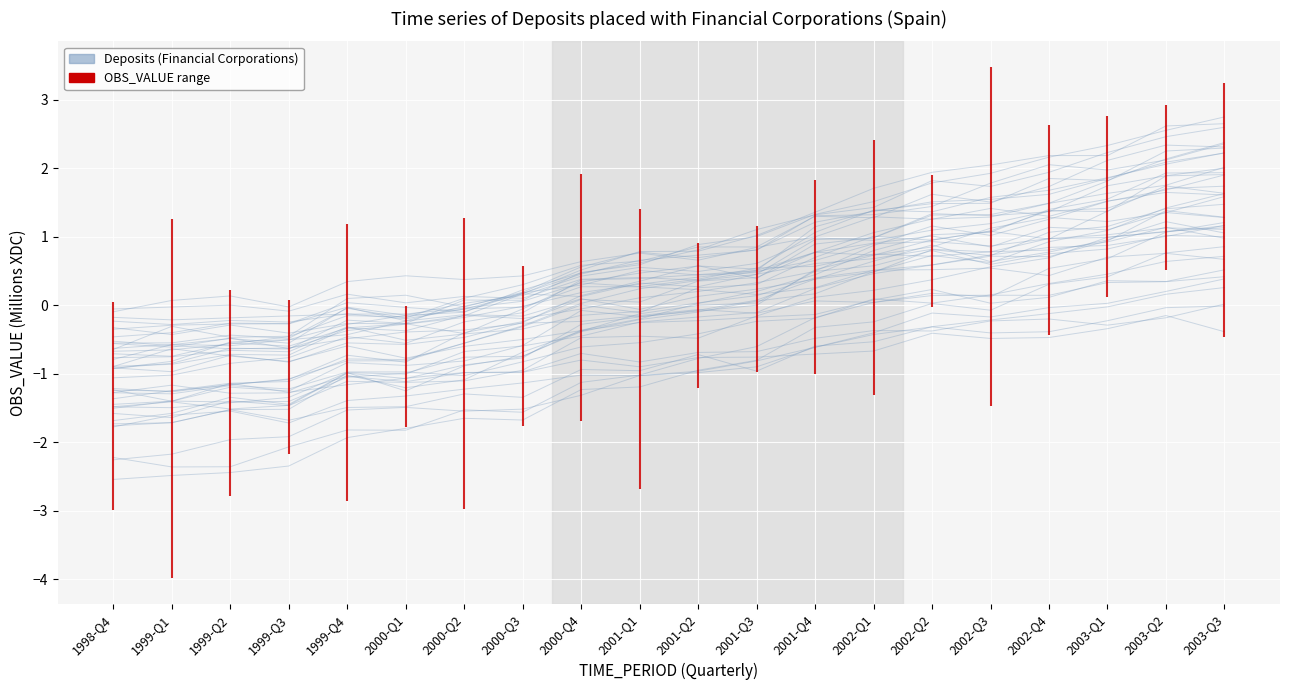

Is it true that the value at 2003-Q1 is 3.2?

False